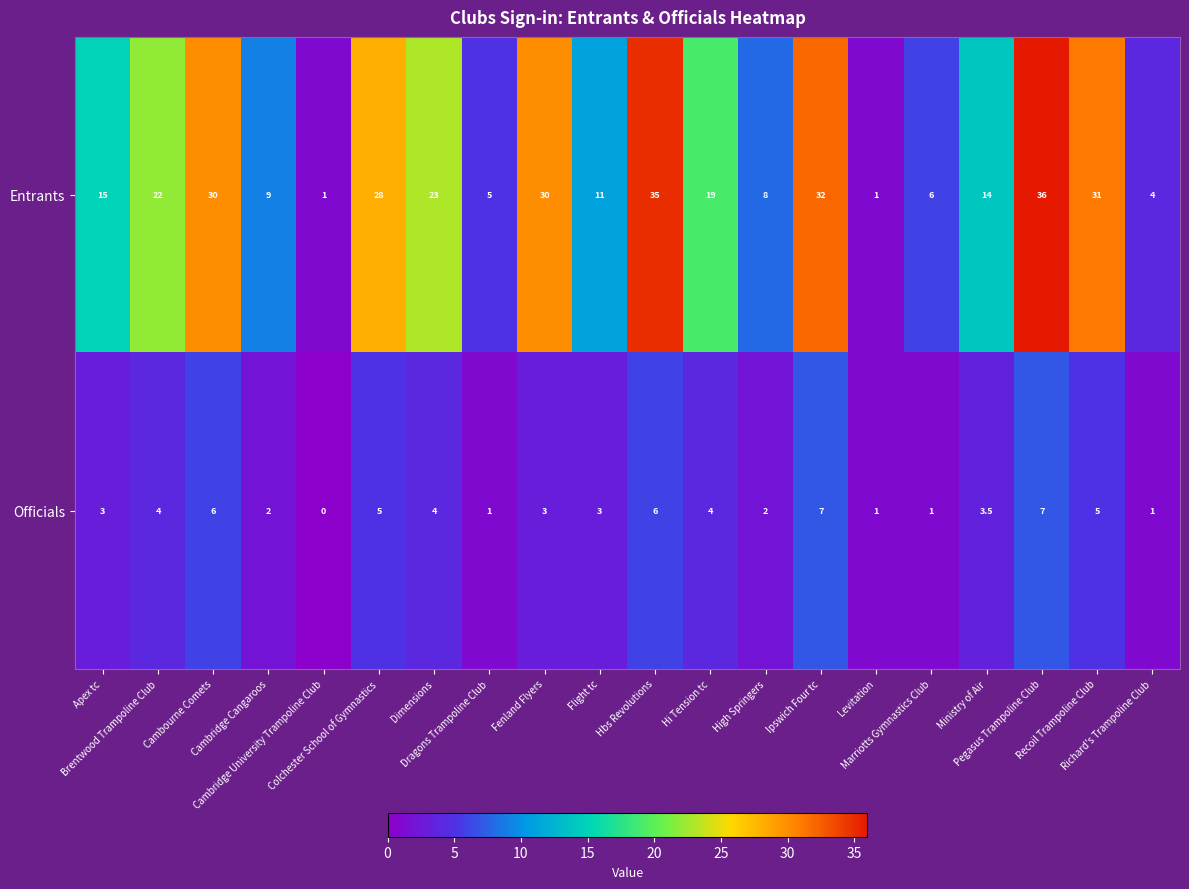

How many data points does each series have?

20